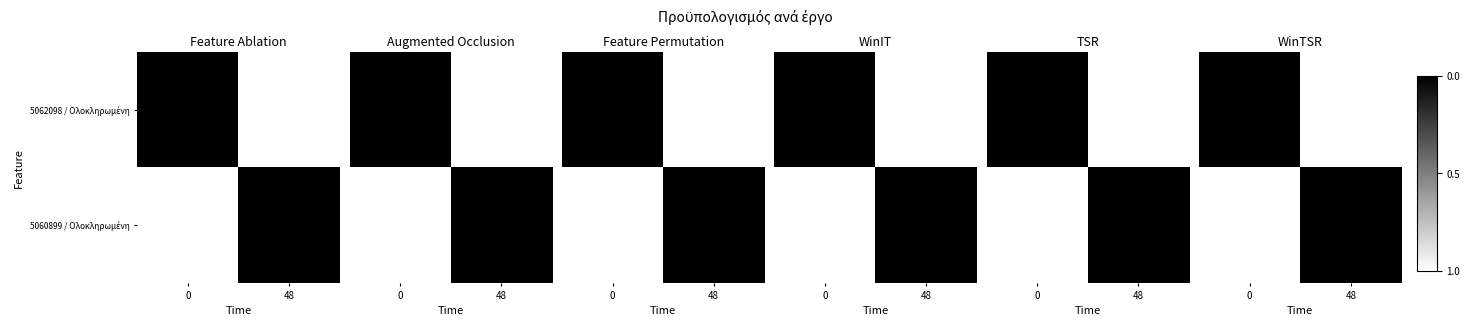

What is the total value across all series at 48?

1.0